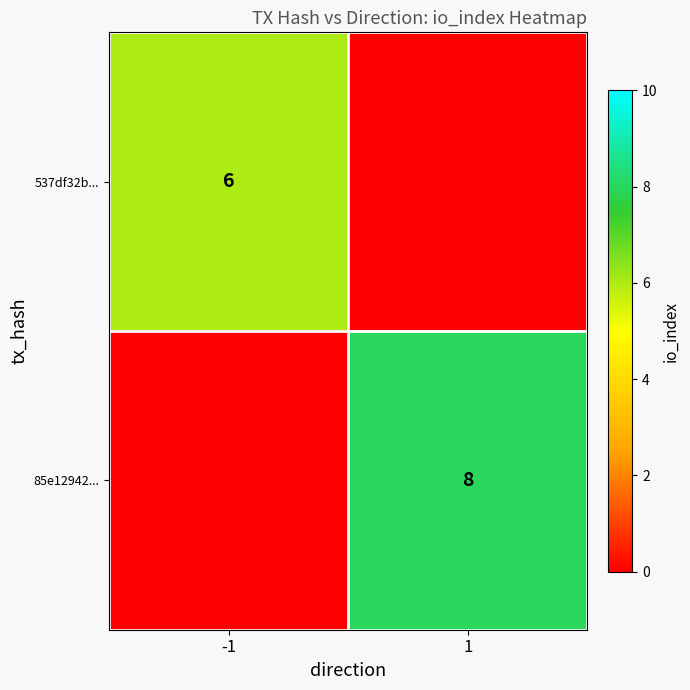

Is it true that 85e12942... equals 4 at 1?

False